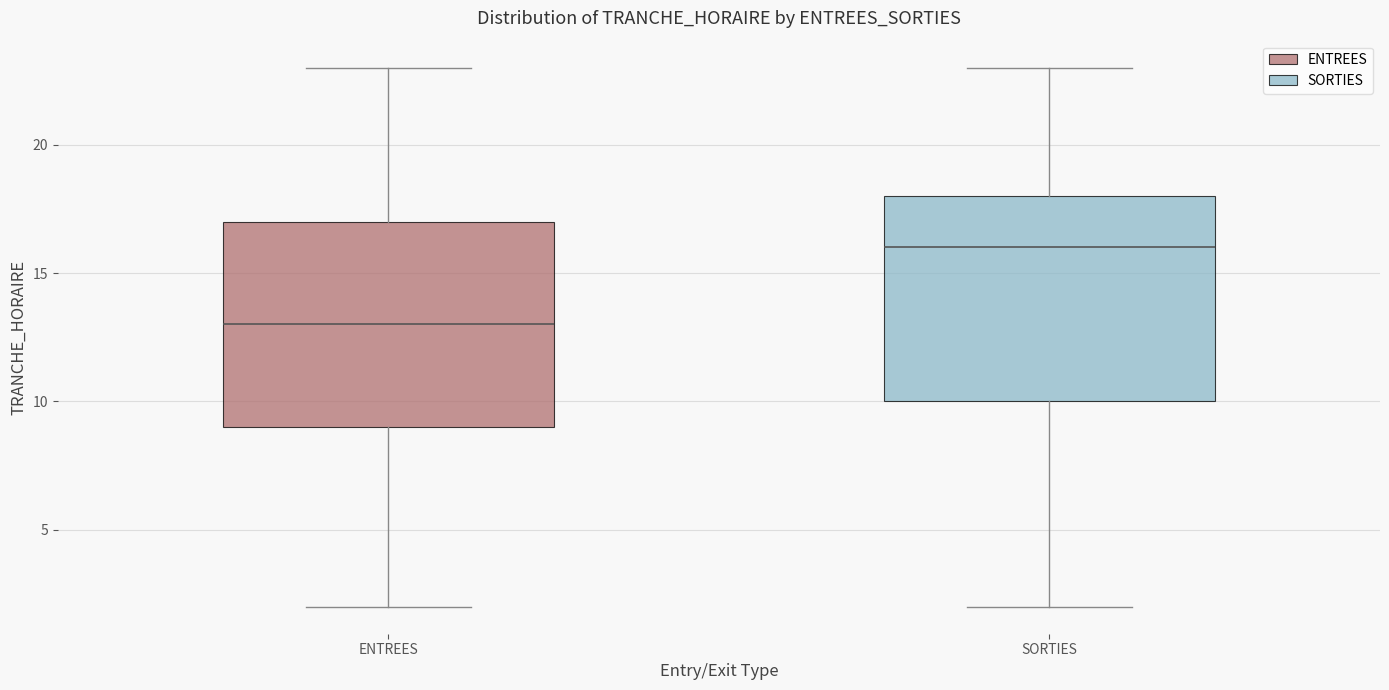

Which box has the highest median line?

SORTIES